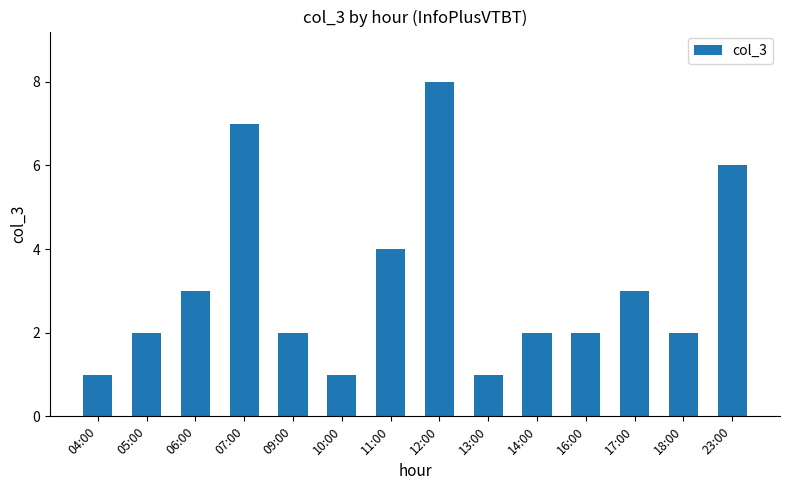

What is the smallest value displayed?

1